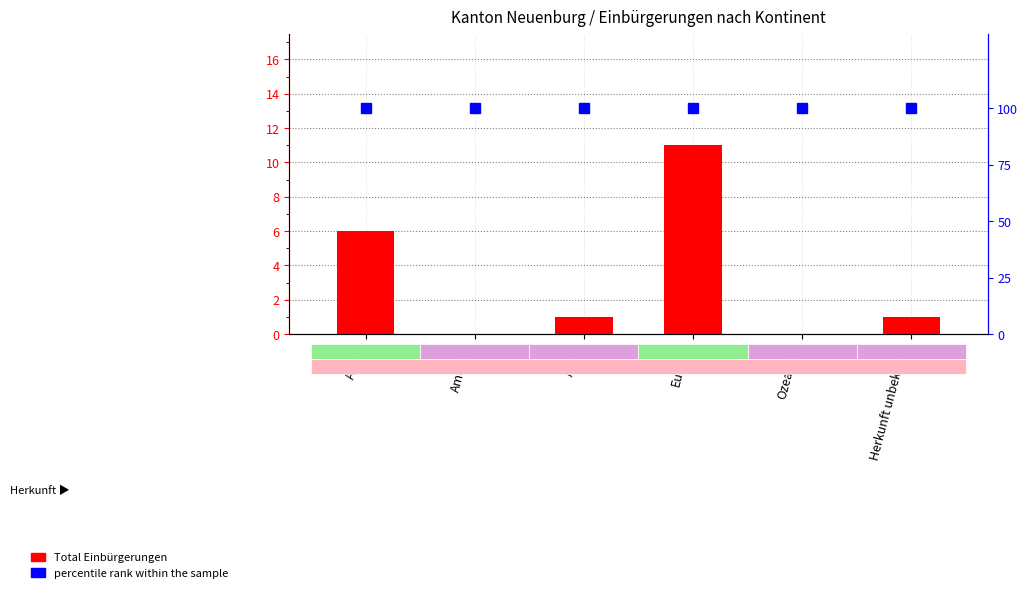

How many groups of bars are there?

6